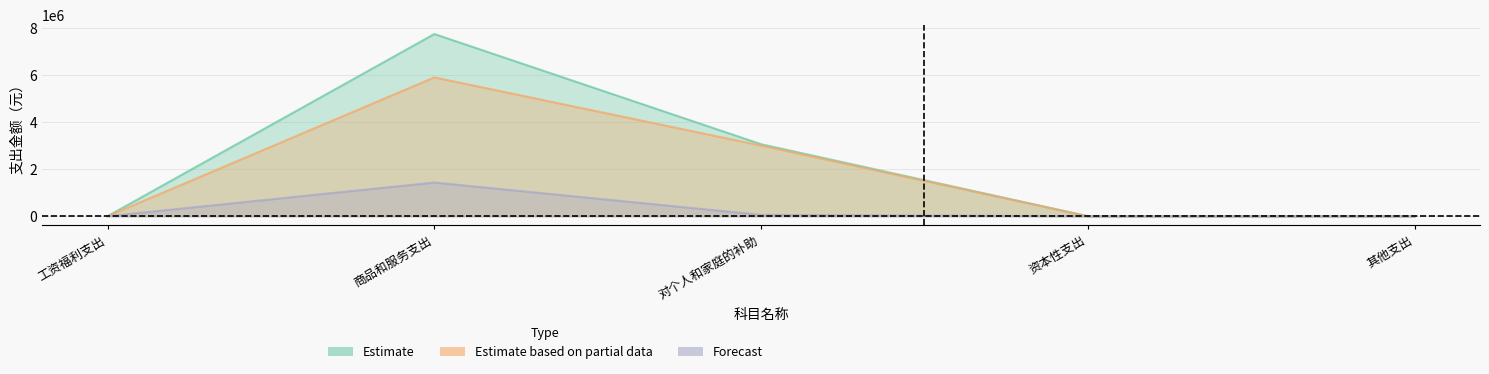

Rank the series by their maximum value, from lowest to highest.

Forecast, Estimate based on partial data, Estimate